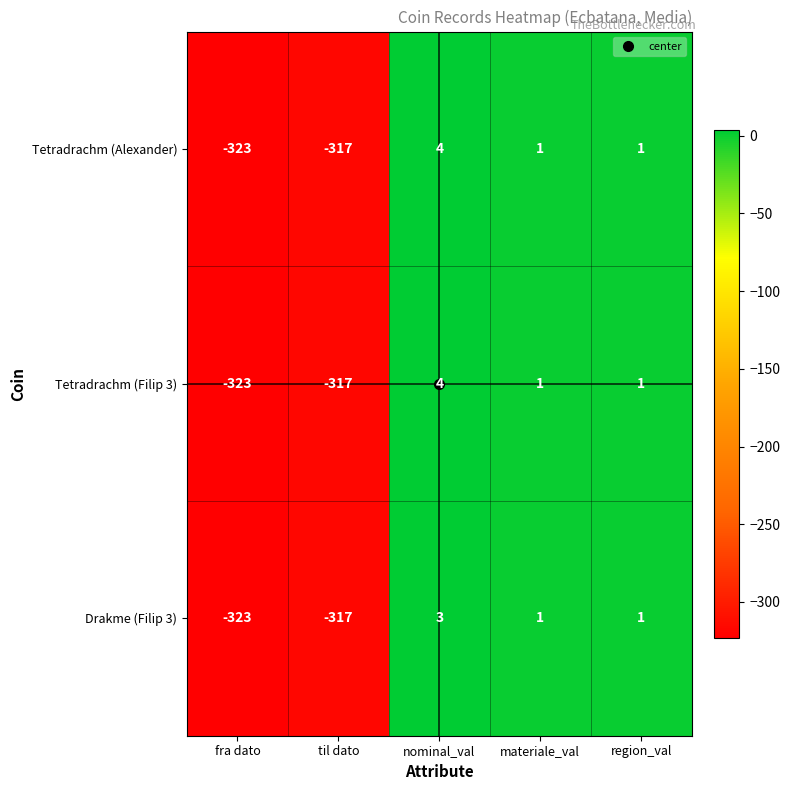

What is the total value across all series at region_val?

3